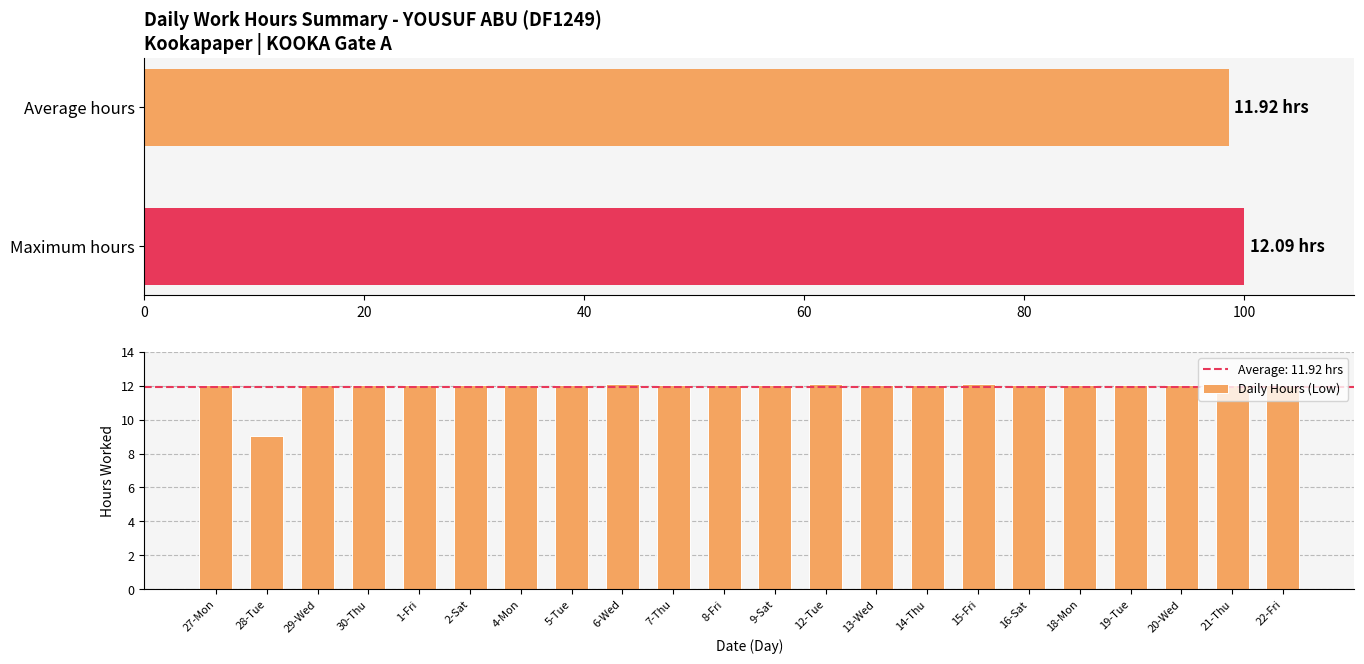

At which category does the chart reach its peak across all series?

6-Wed